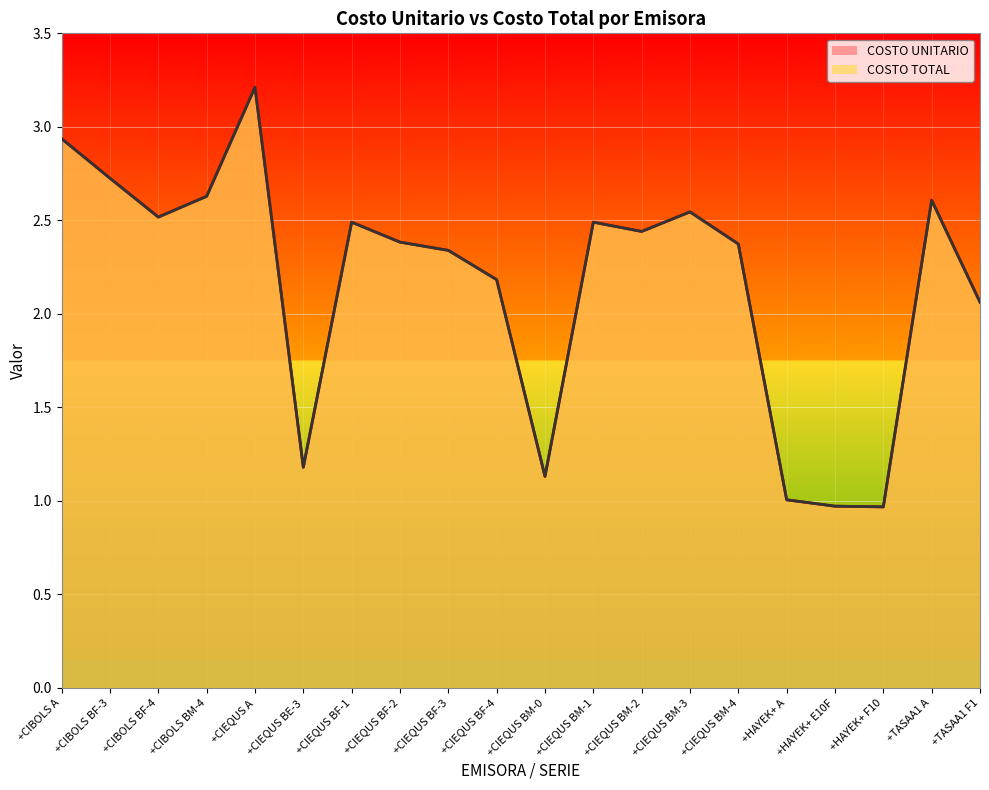

What is the label of the 2nd point from the left?

+CIBOLS BF-3